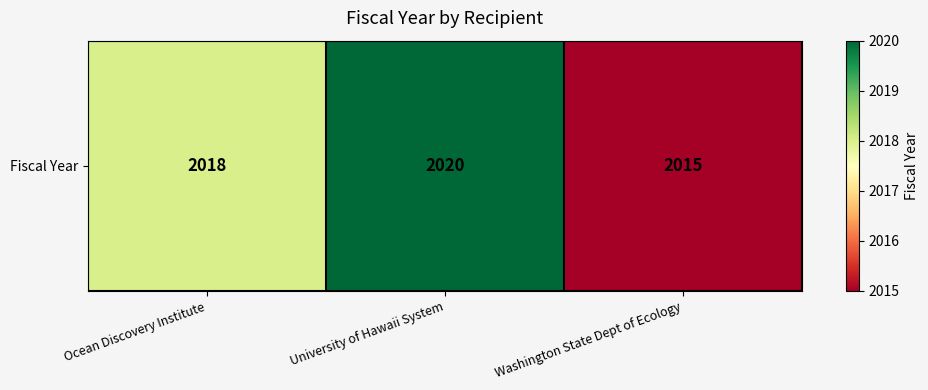

True or false: the data shows 2814 at Washington State Dept of Ecology.

False